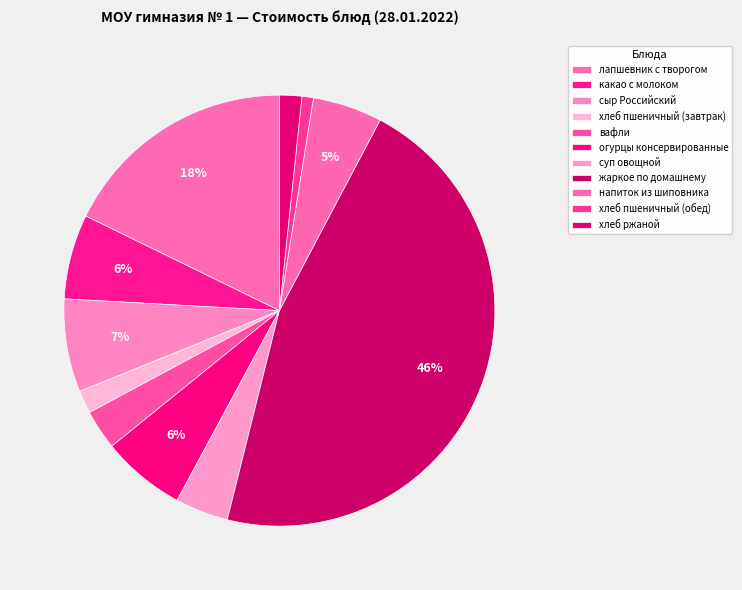

True or false: лапшевник с творогом accounts for 33% of the total.

False